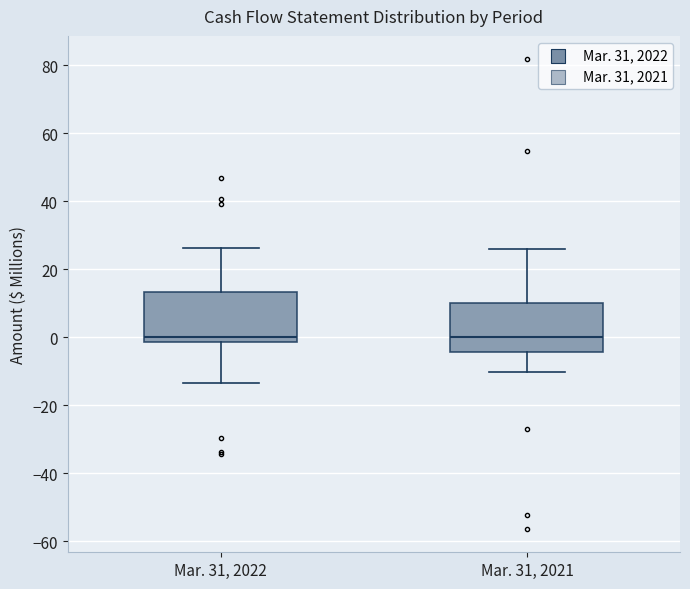

Where is the upper edge of the box for Mar. 31, 2022 on the y-axis? The values are not printed on the chart, so give them approximately, as read against the axis.

14